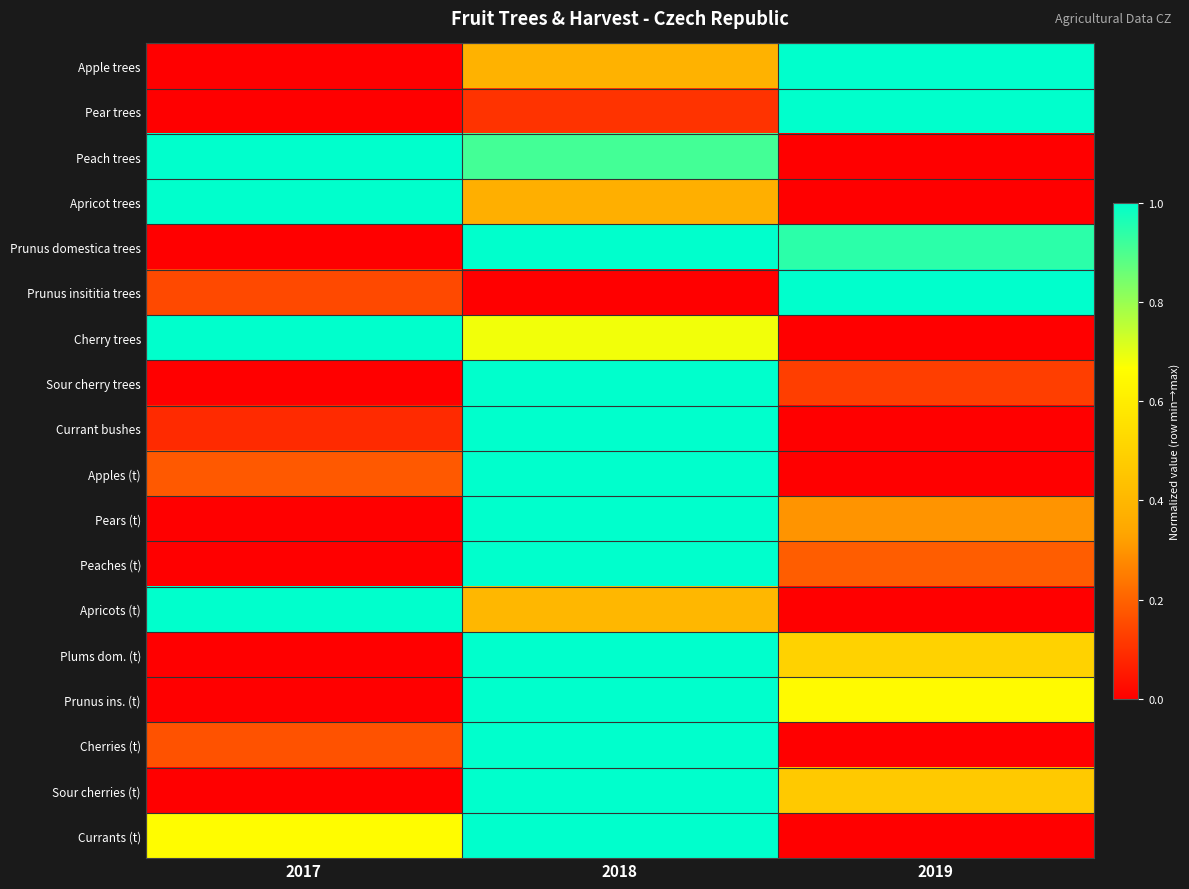

At how many categories does at least one series exceed 0?

3